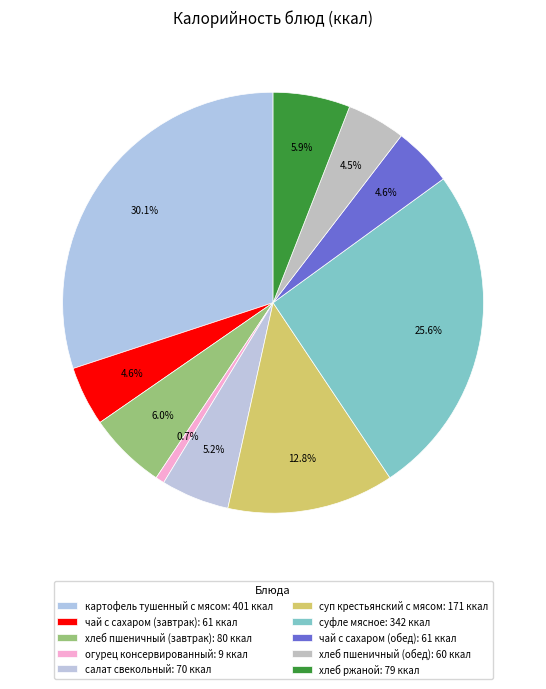

To the nearest percent, what portion does картофель тушенный с мясом represent?

30%